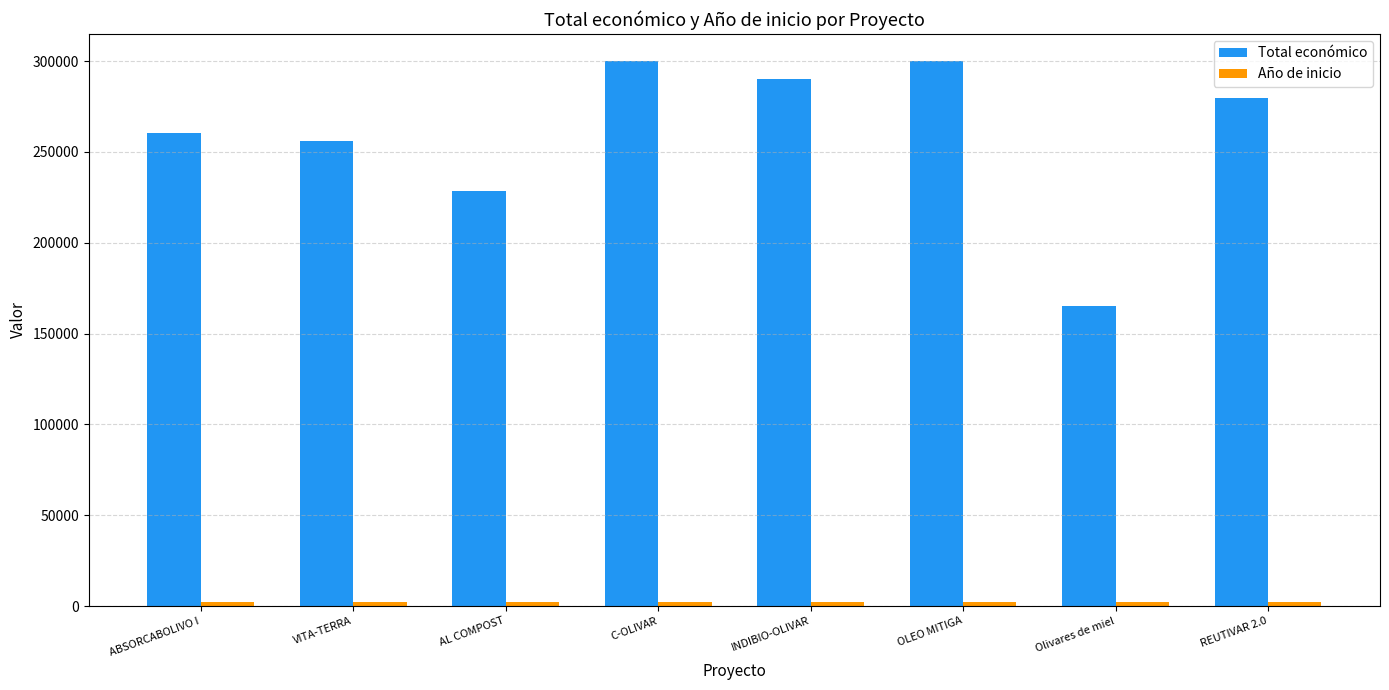

What is the highest value of the Total económico series?

299938